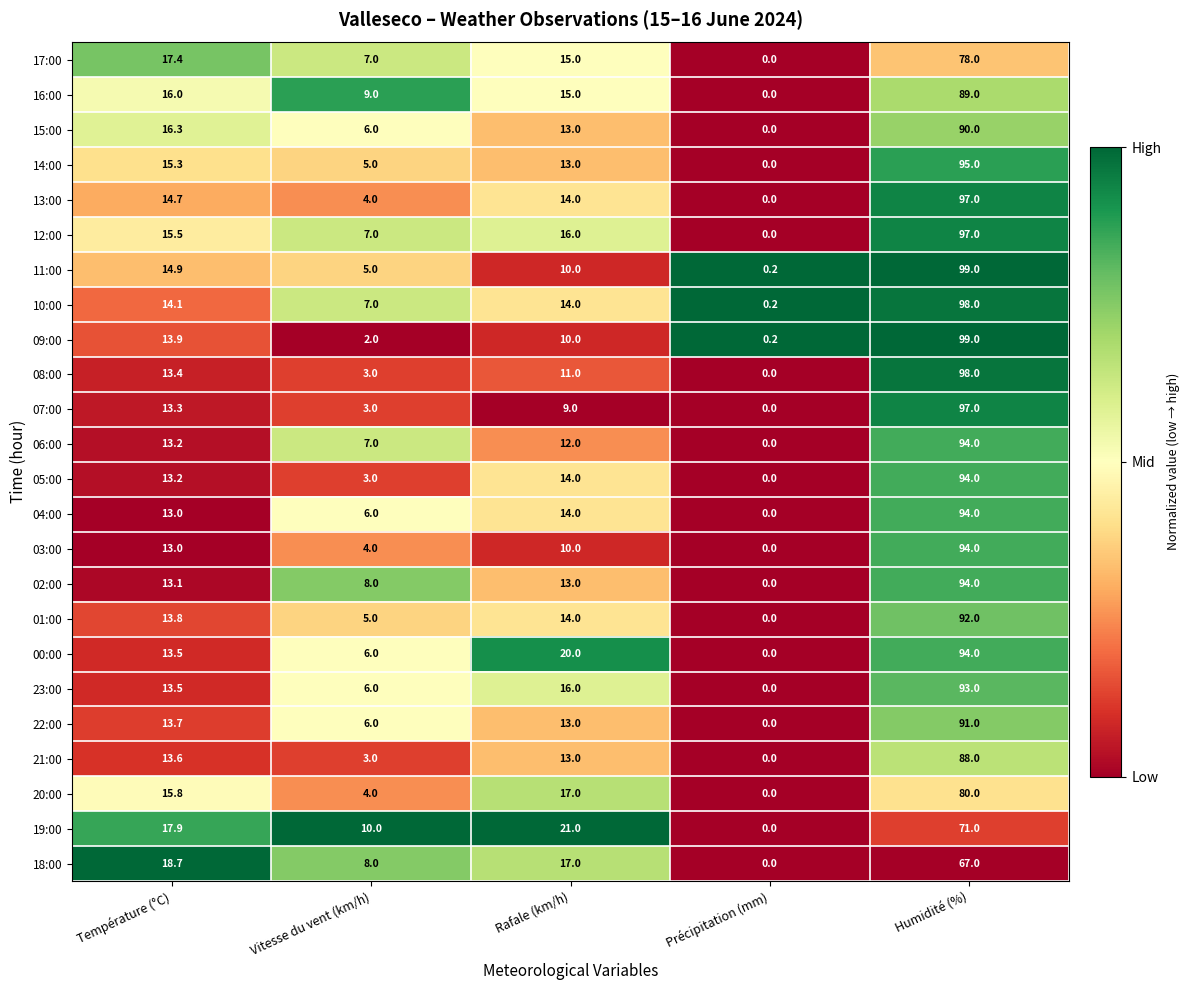

The 05:00 series shows 22.5 at Température (°C). True or false?

False